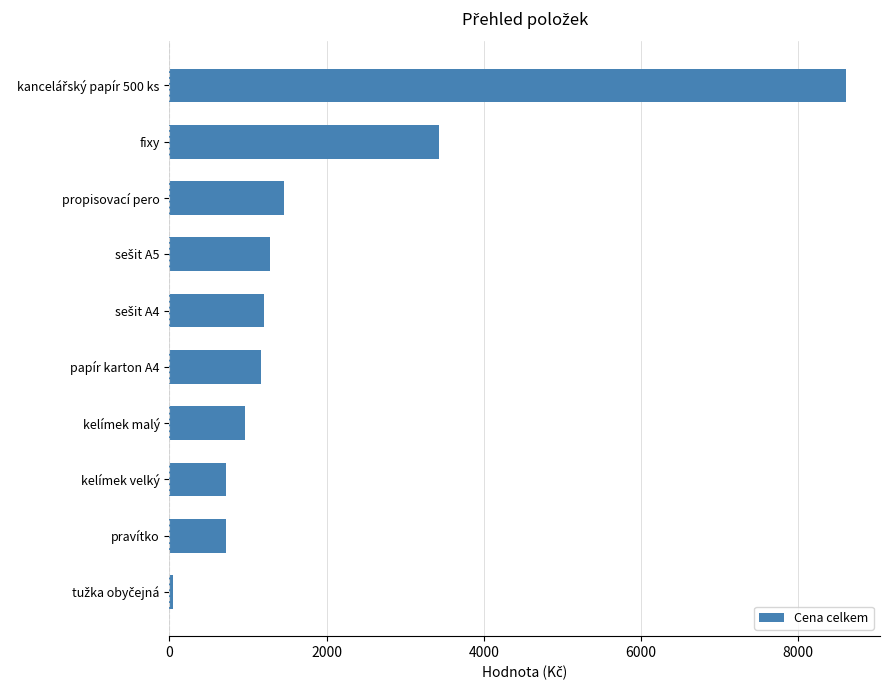

At which label is the value closest to 4326?

fixy